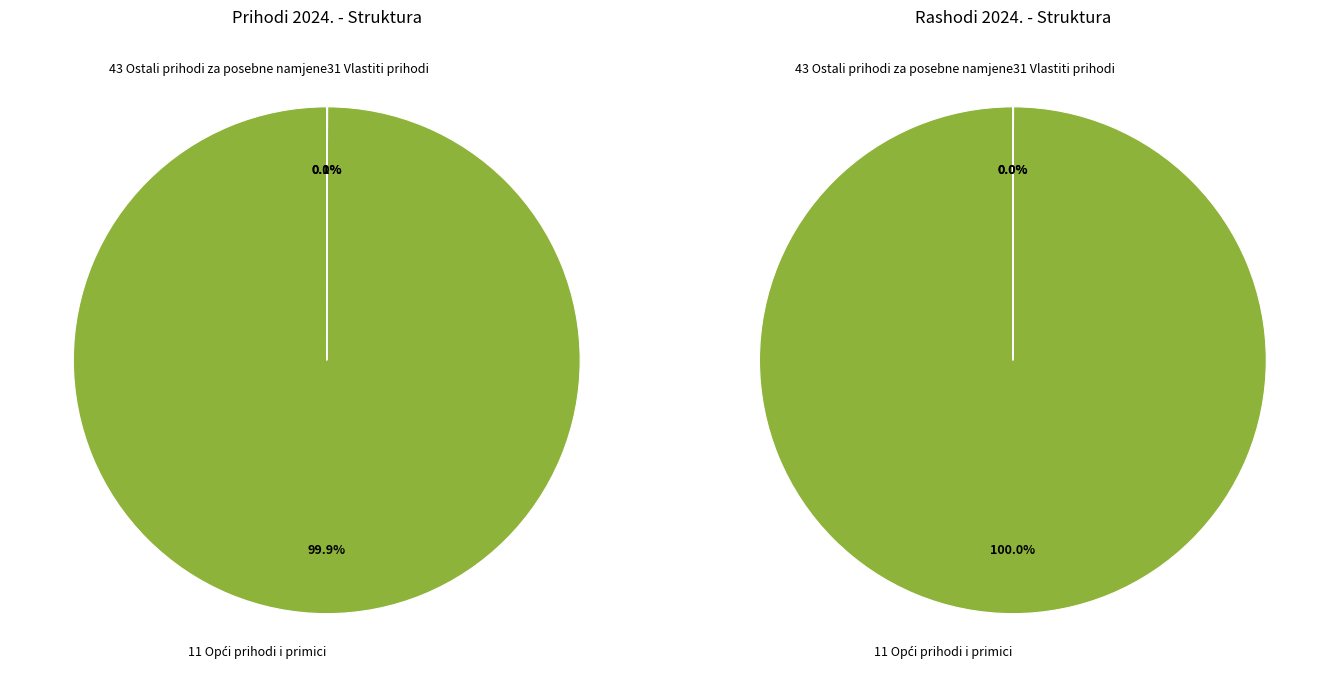

True or false: Ostali prihodi za posebne namjene (43) accounts for 0% of the total.

True